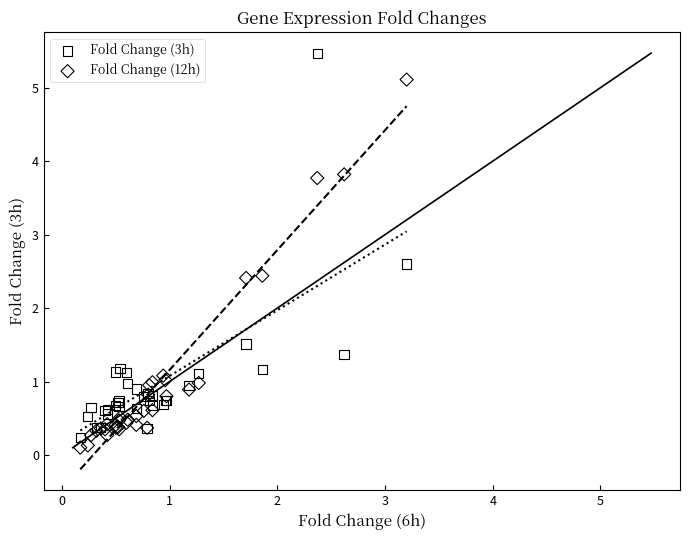

What is the X range (max minus min) for the scatter plot?

3.0